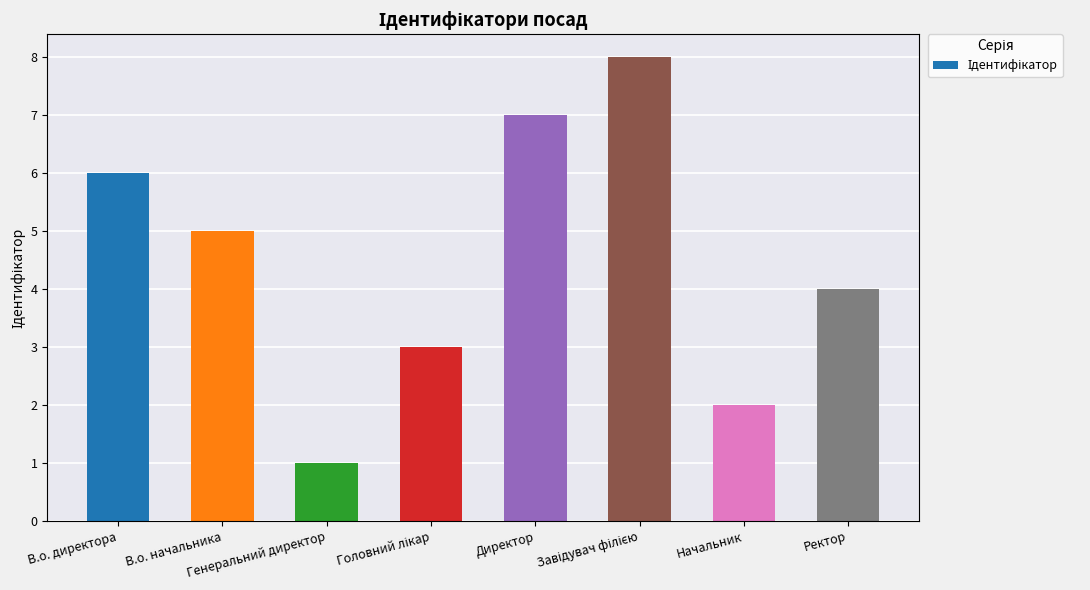

What is the label of the 2nd bar from the left?

В.о. начальника